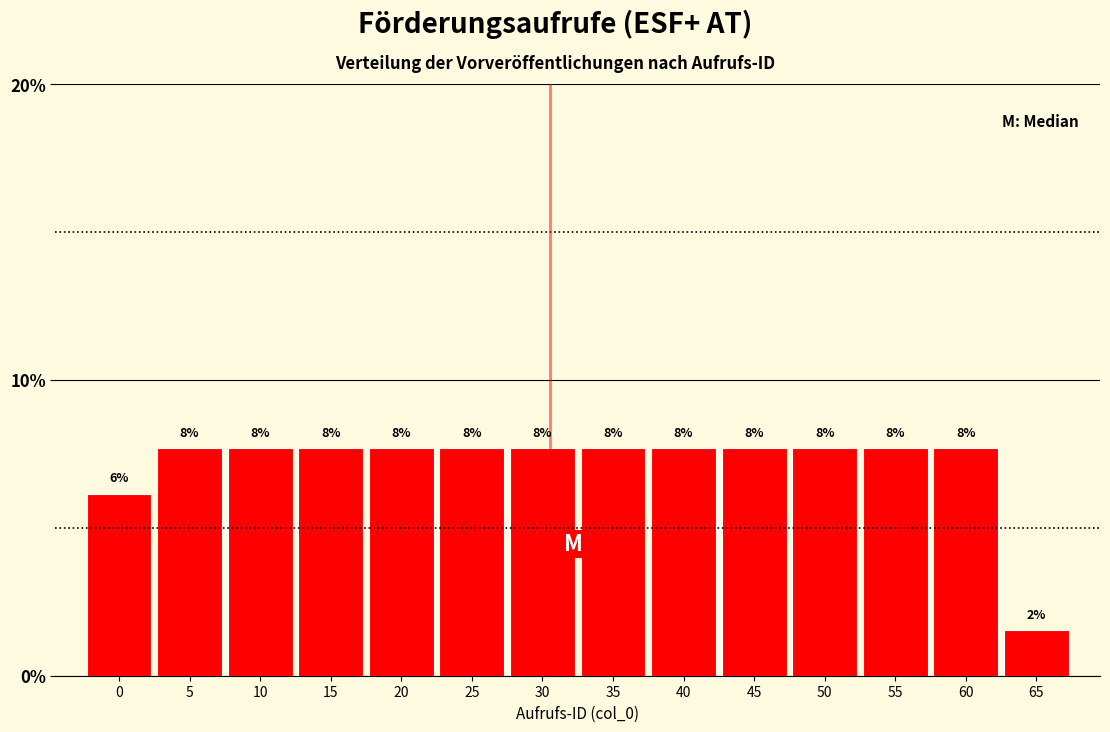

Does the chart contain any negative values?

No